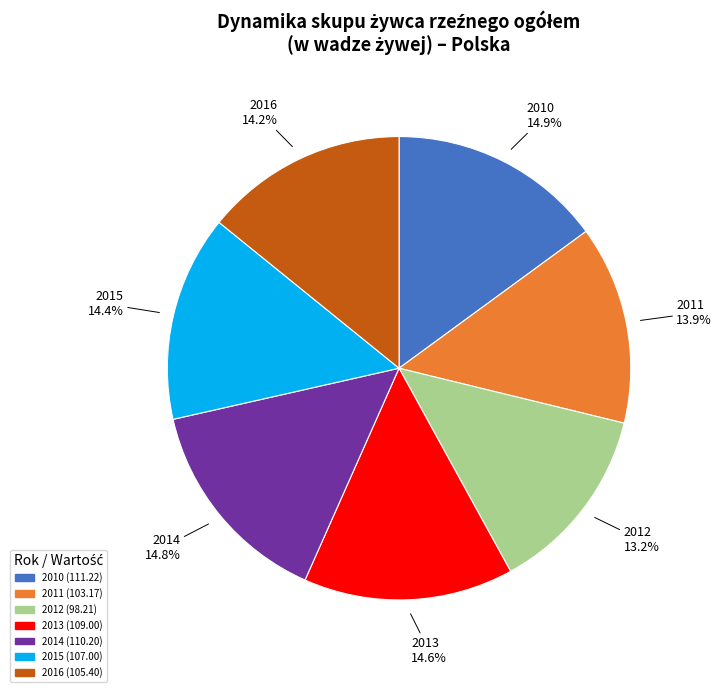

Do 2014 and 2012 together represent more than half of the pie?

No